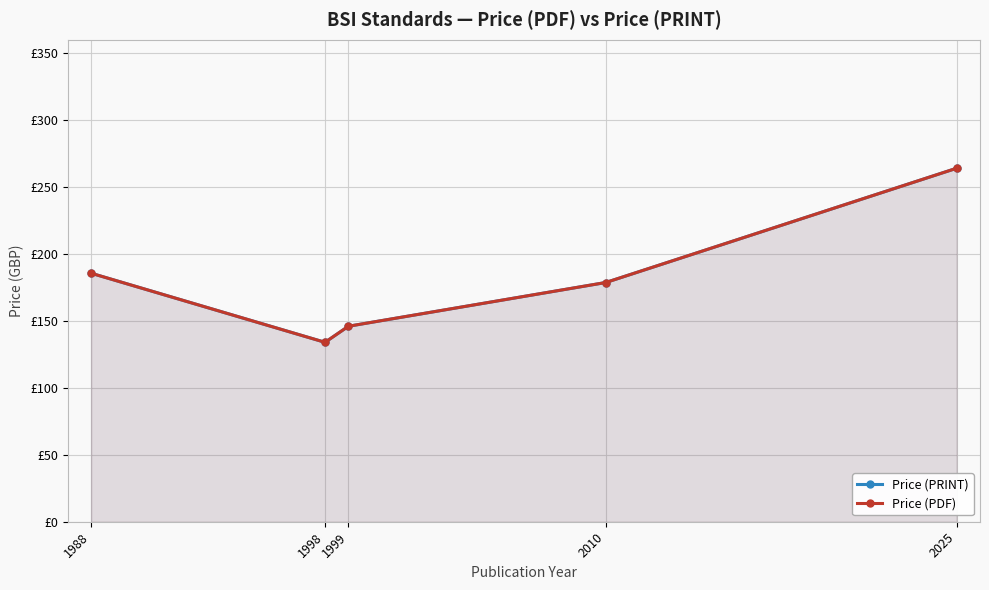

At which label does Price (PRINT) reach its minimum?

1998